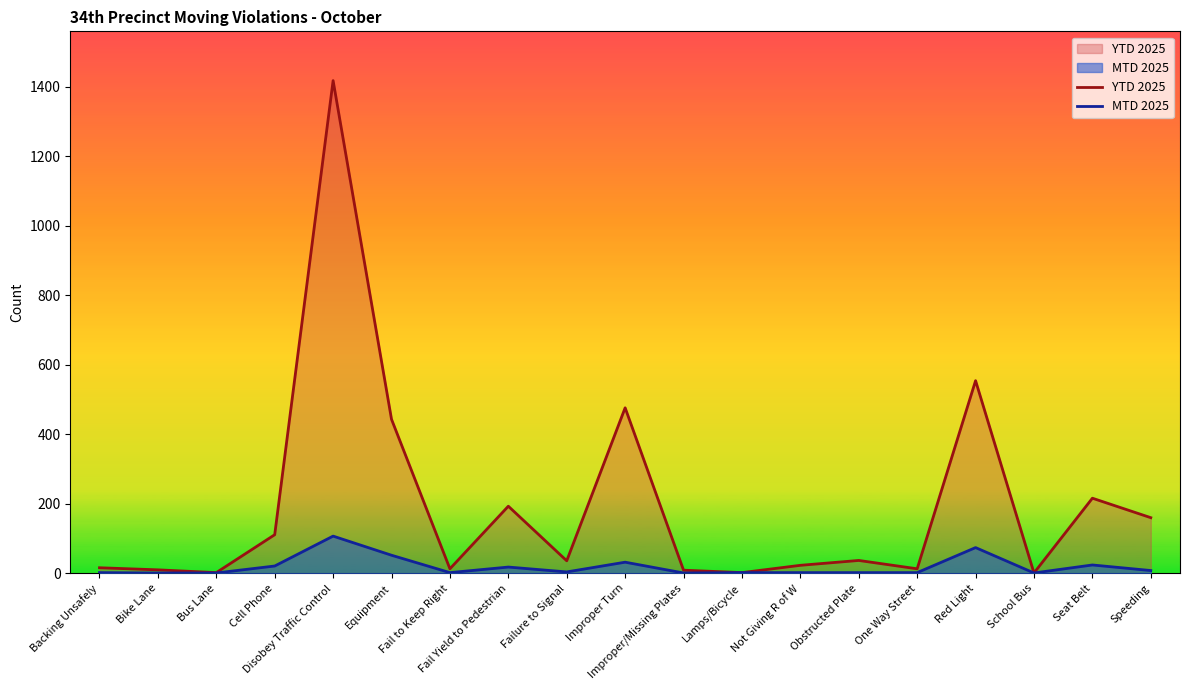

What are all the series names shown in the legend?

YTD 2025, MTD 2025